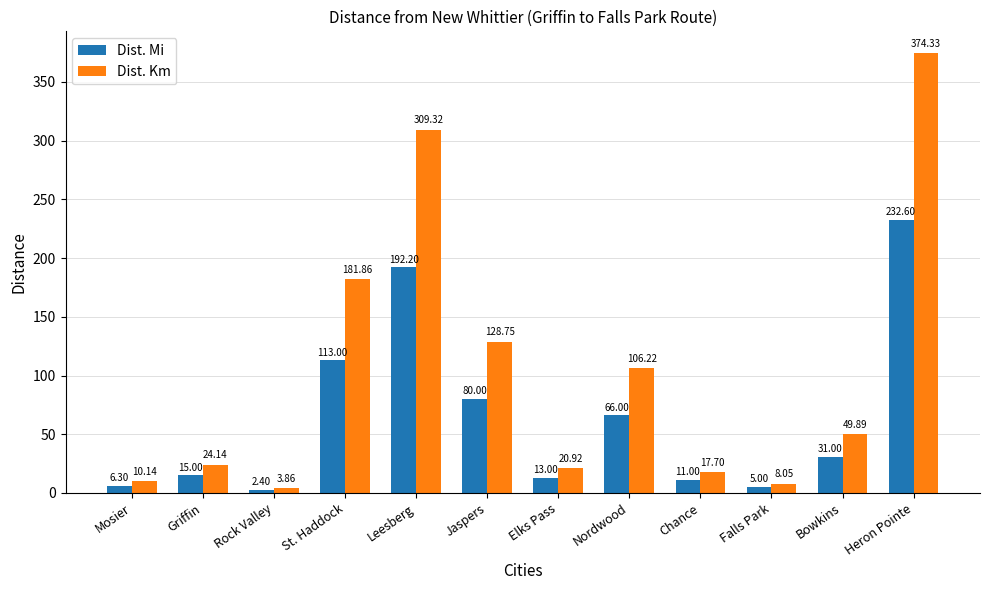

What is the label of the 1st bar from the left?

Mosier